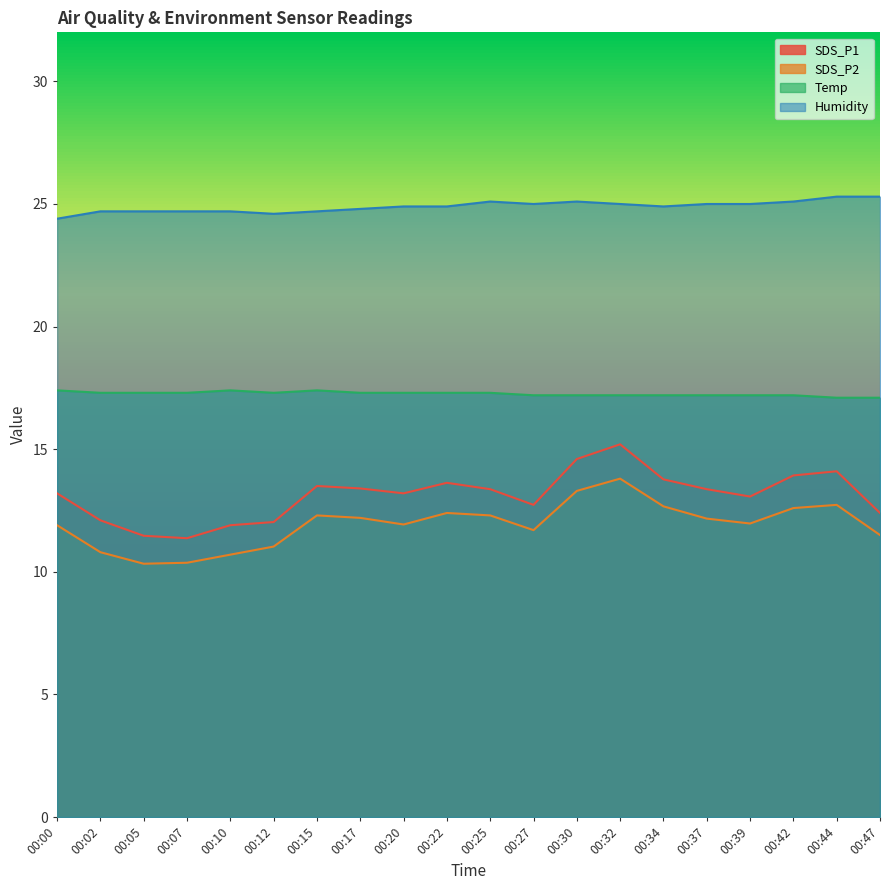

True or false: Temp and Humidity cross at least once.

False